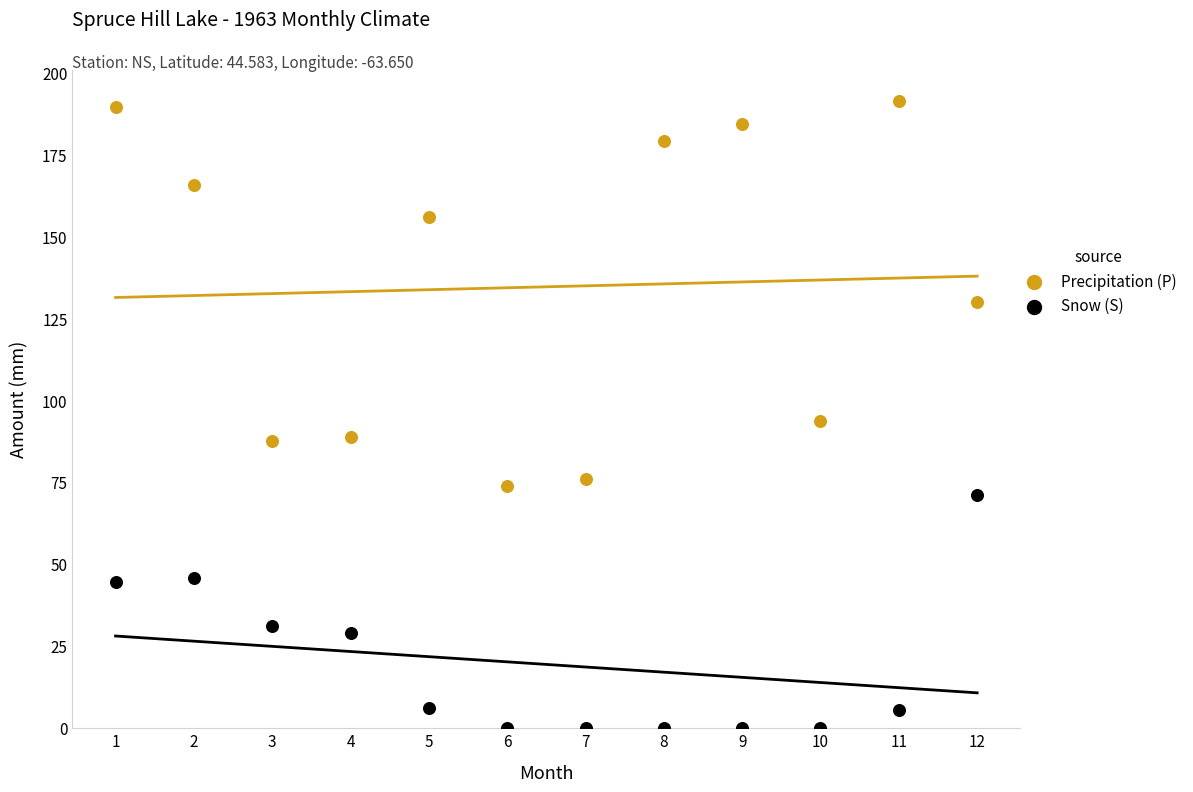

What is the X range (max minus min) for the scatter plot?

11.0